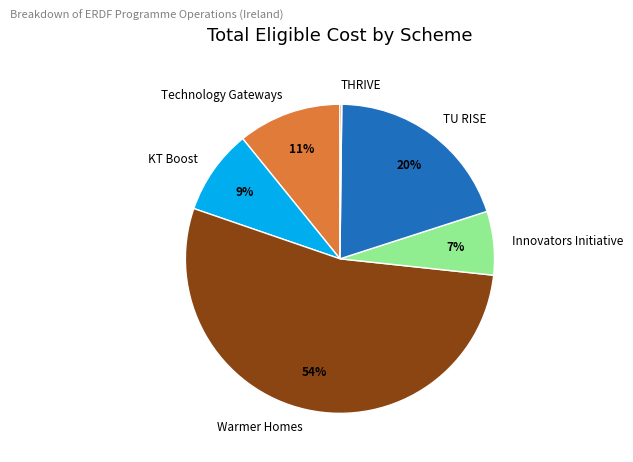

Between Technology Gateways and Warmer Homes, which is larger?

Warmer Homes